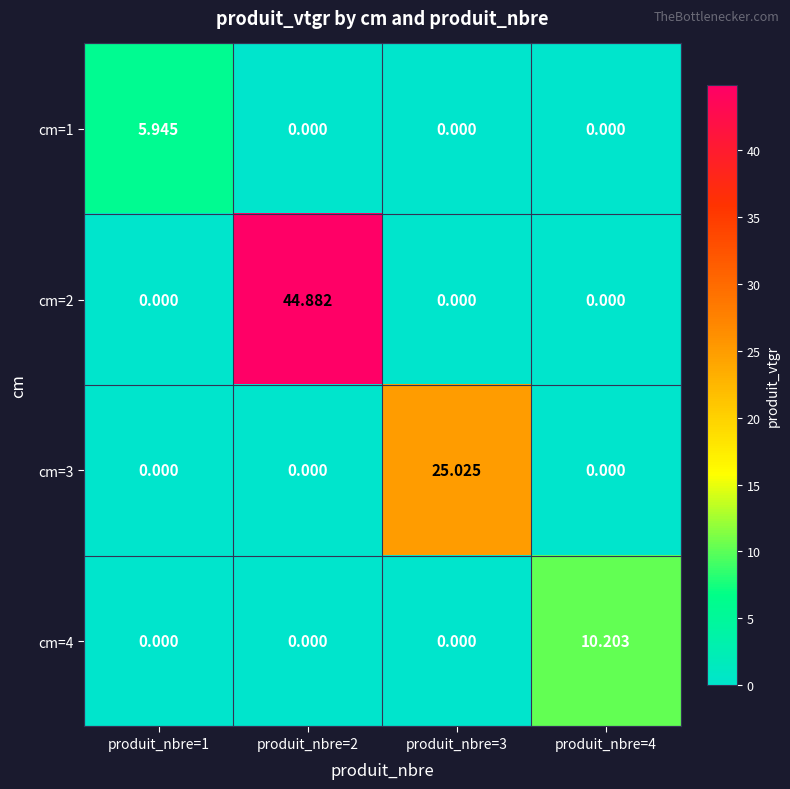

Is the value of cm=3 at produit_nbre=2 greater than the value of cm=4 at produit_nbre=4?

No